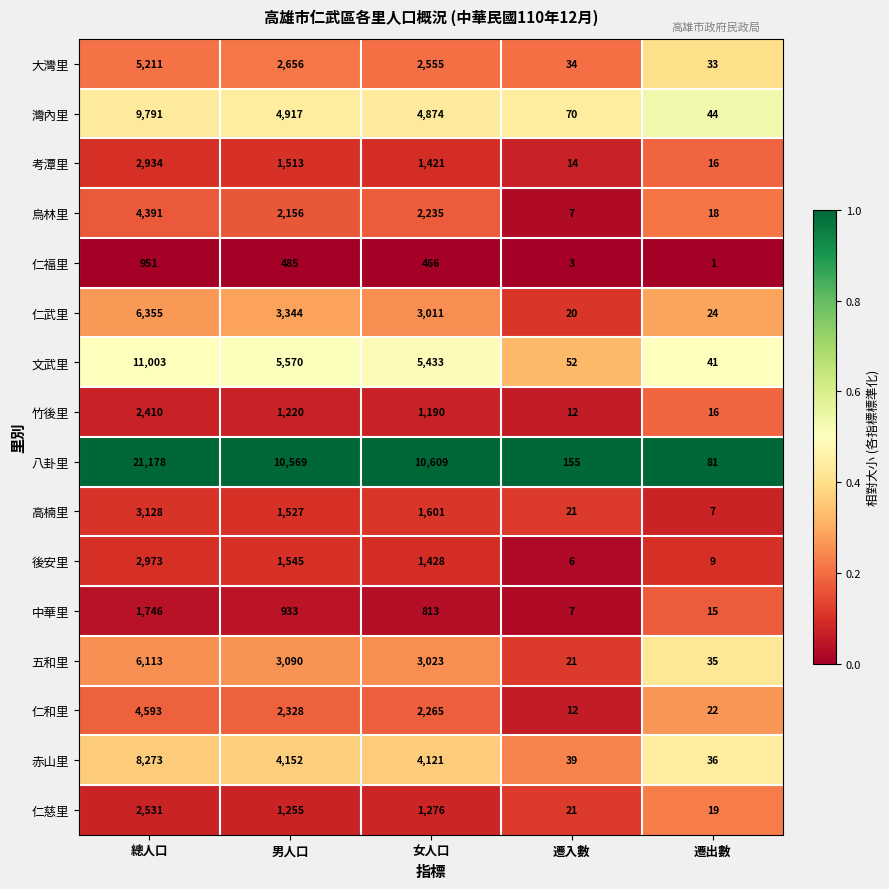

Where is 仁武里 nearest to the value 3187?

男人口